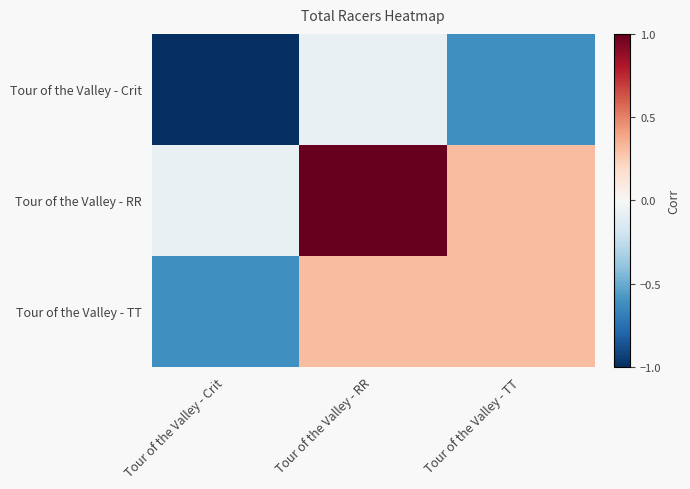

At how many categories does at least one series exceed 0?

2